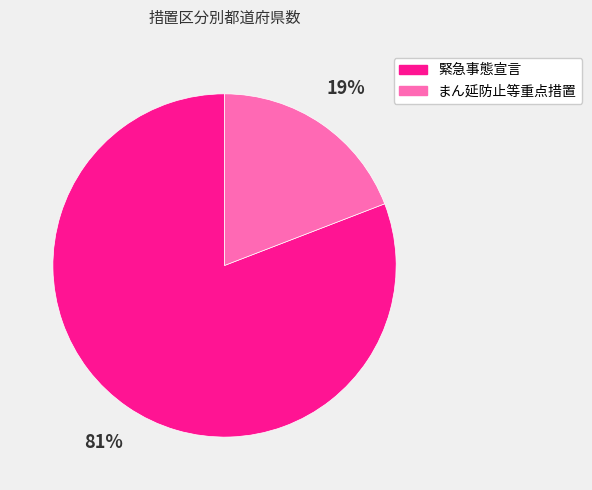

Is the sum of 緊急事態宣言 and まん延防止等重点措置 greater than half?

Yes